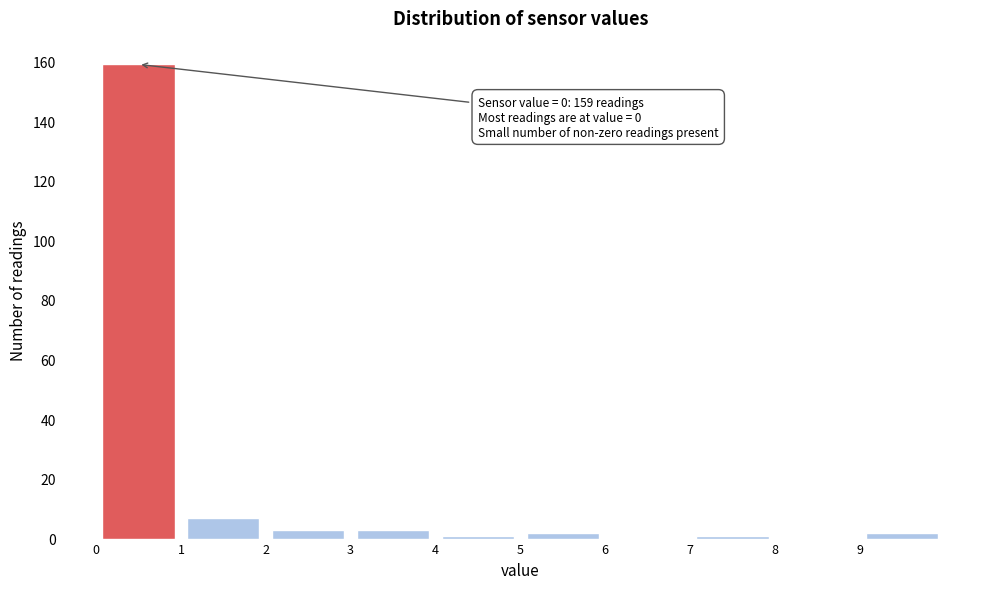

Over which range of the x-axis is the bar tallest?

0 to 1